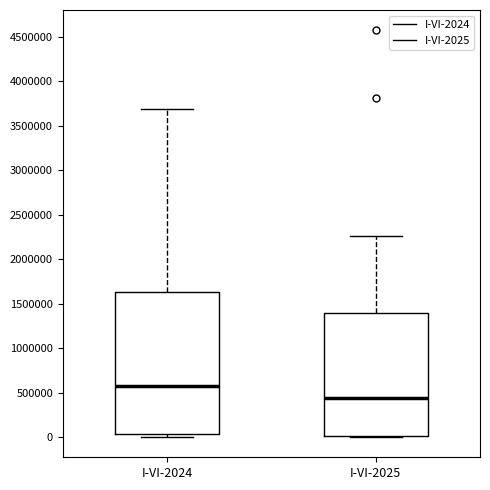

Where does the upper whisker of the box for I-VI-2024 end on the y-axis? The values are not printed on the chart, so give them approximately, as read against the axis.

3700000